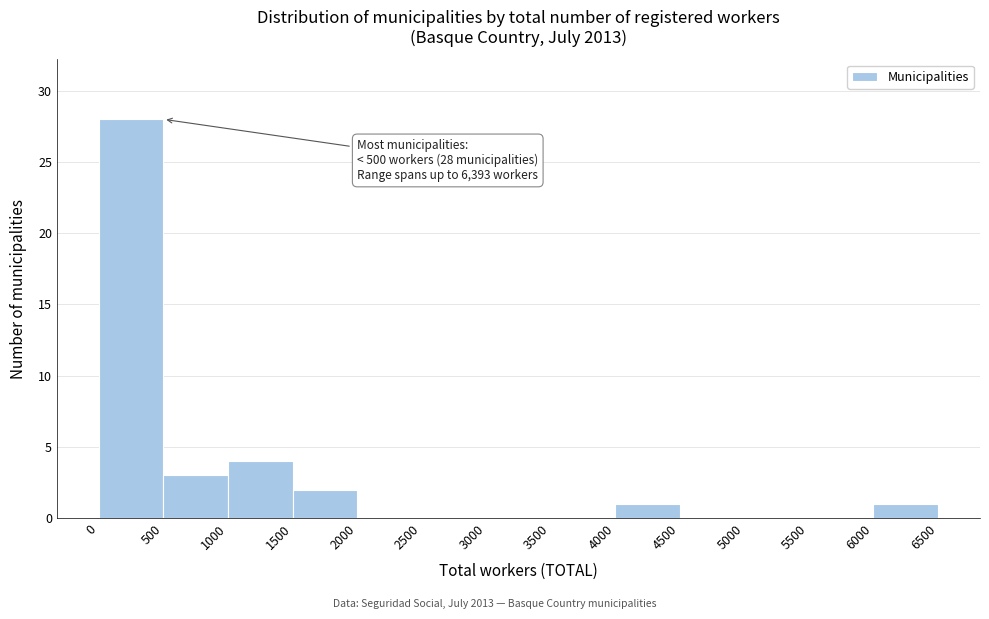

Which range on the x-axis has the tallest bar?

0 to 500